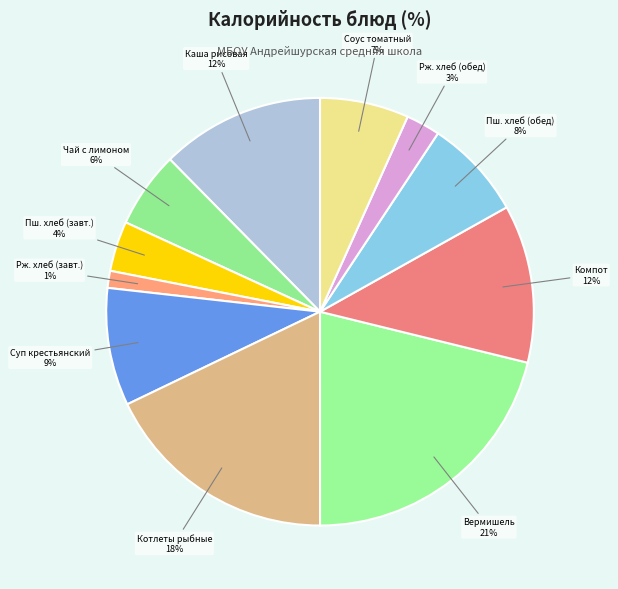

Count the number of slices in the pie.

11